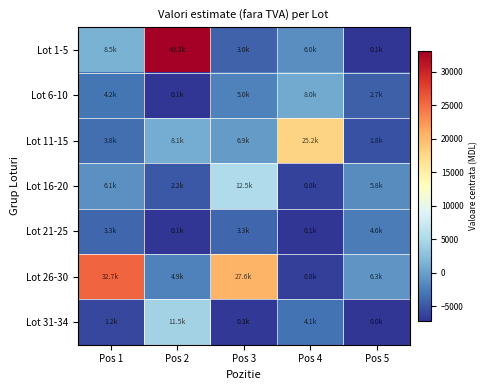

Between Pos 2 and Pos 3, which is larger?

Pos 2